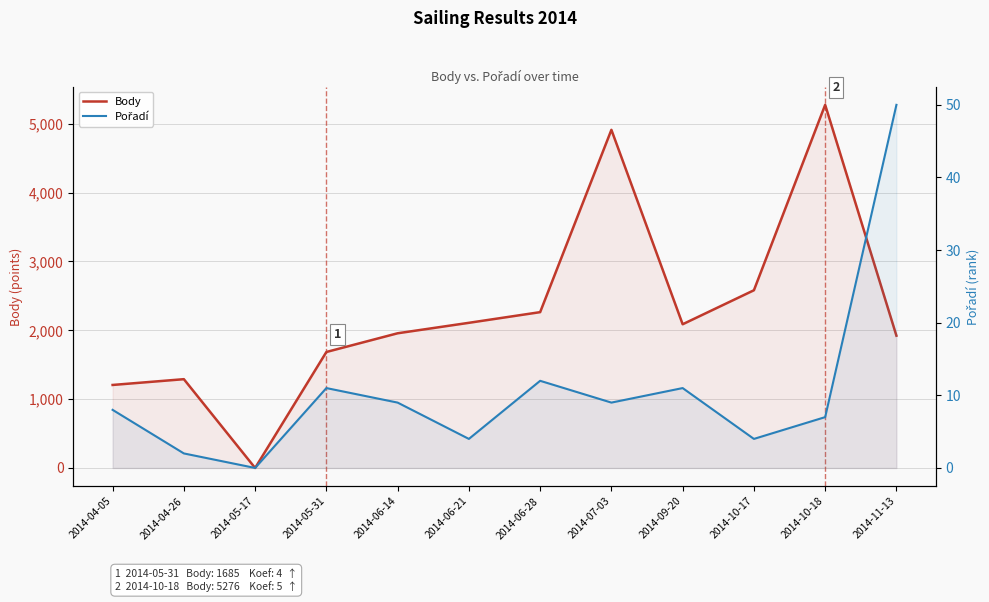

True or false: Body and Pořadí intersect in this chart.

False